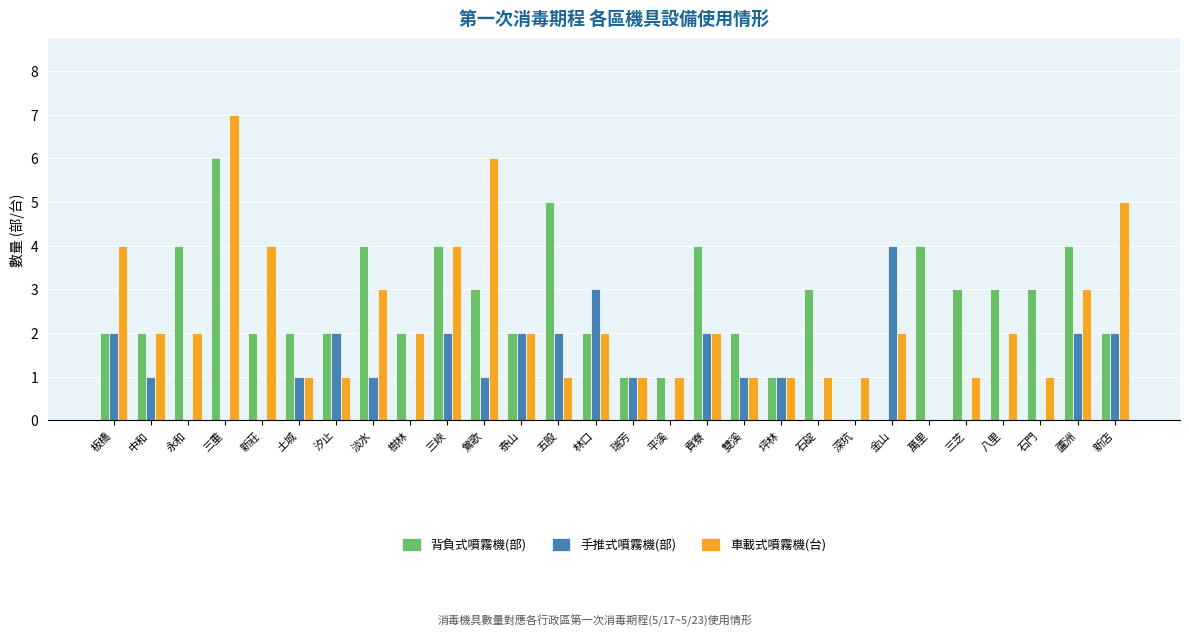

What is the maximum value shown in the chart?

7